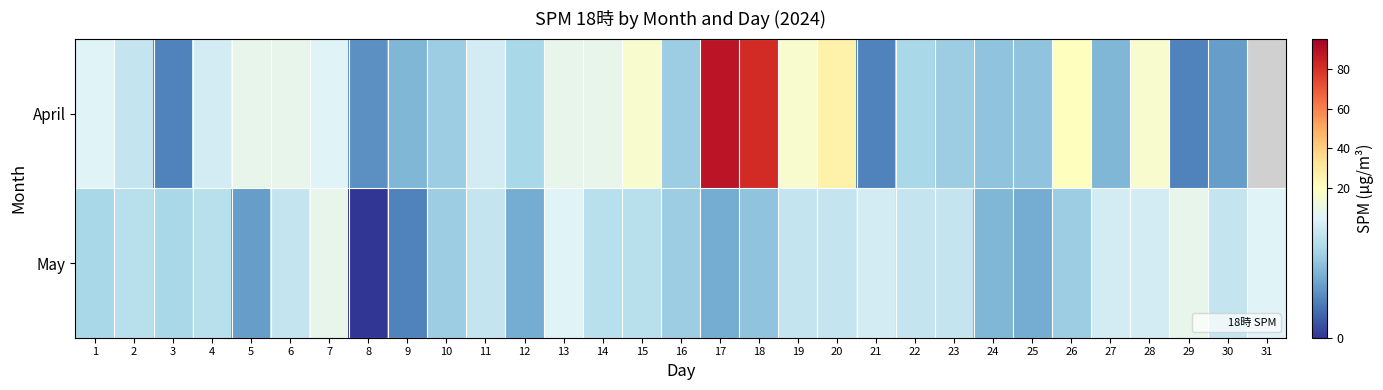

What is the total value across all series at 20?

40.0